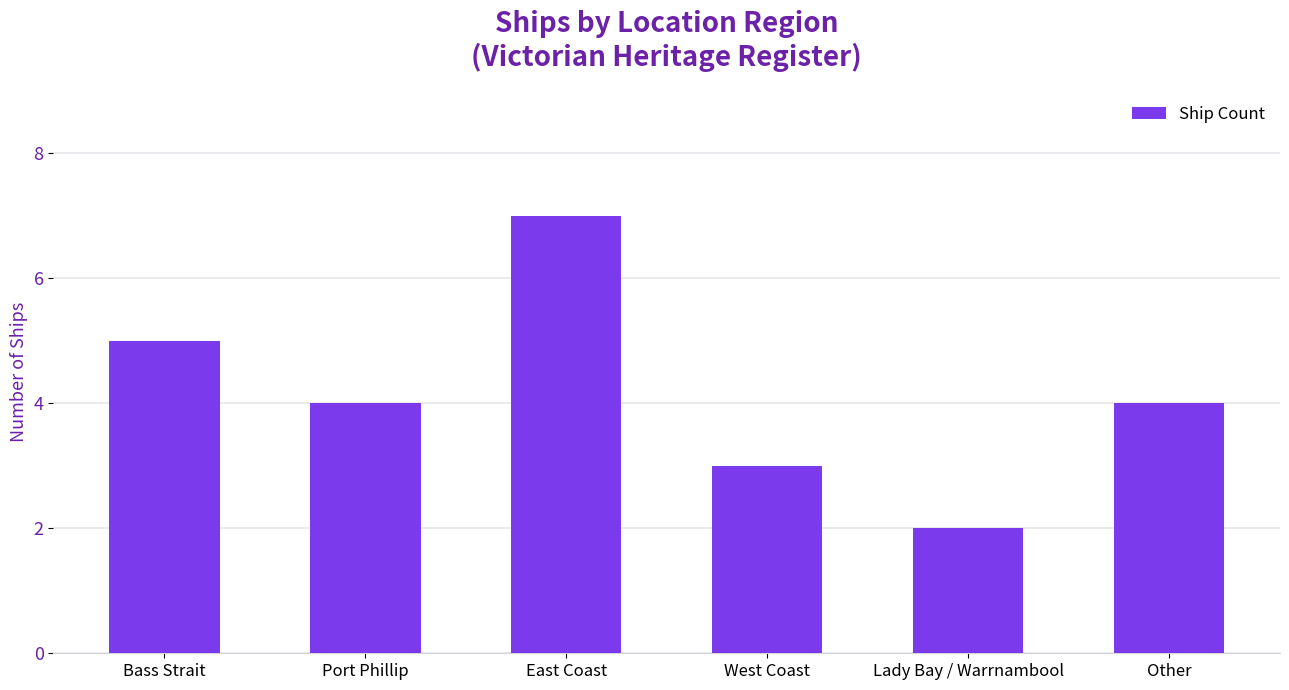

Are the bars grouped side by side (vs. stacked)?

No